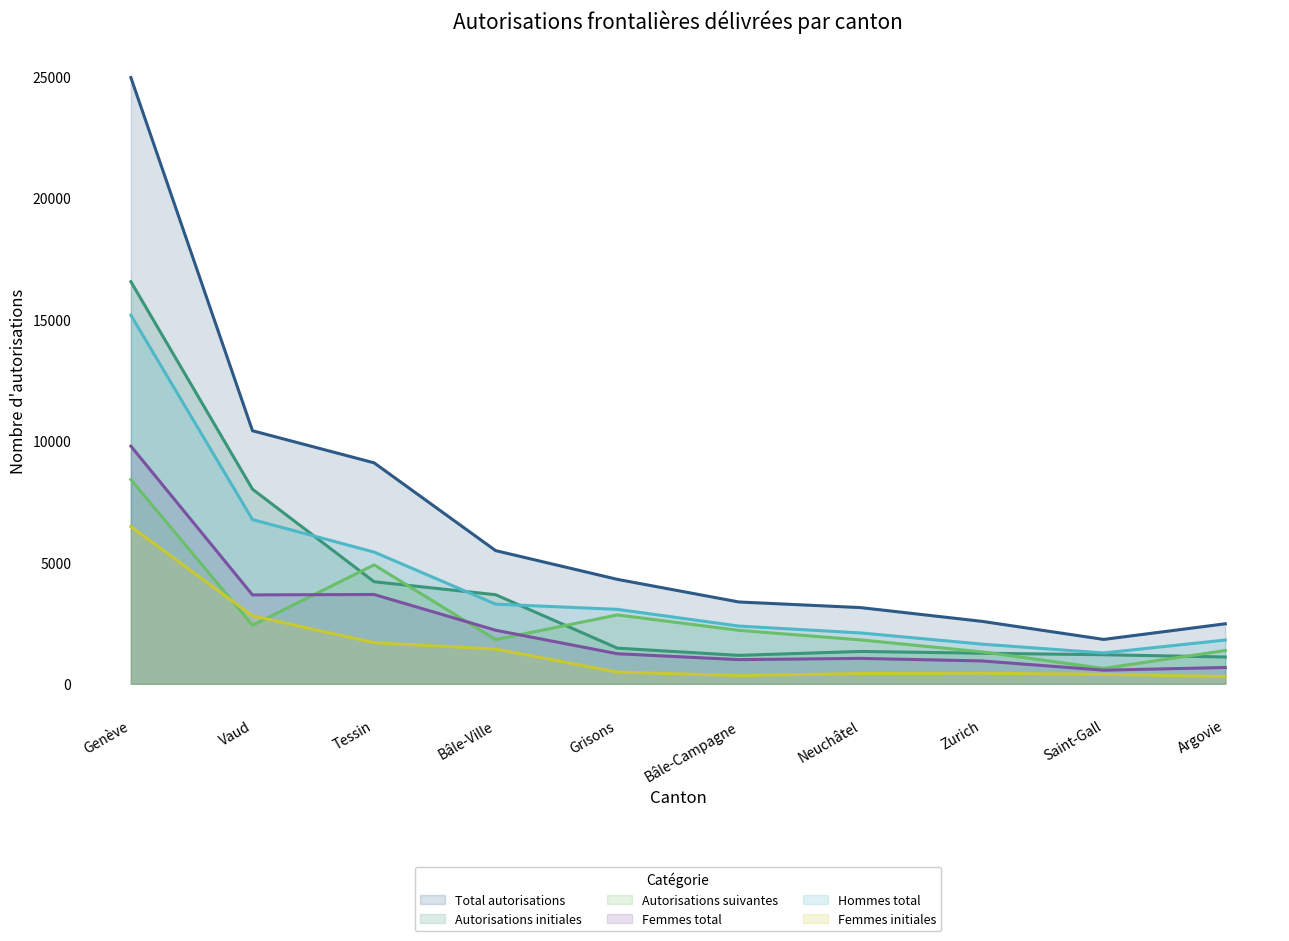

What is the difference between the maximum and second lowest values in the Hommes total series?

13542